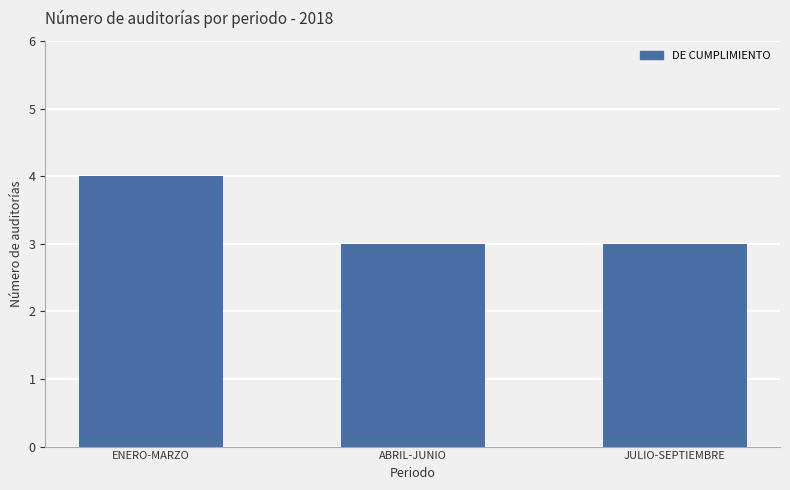

What is the difference between the maximum and second lowest values?

1